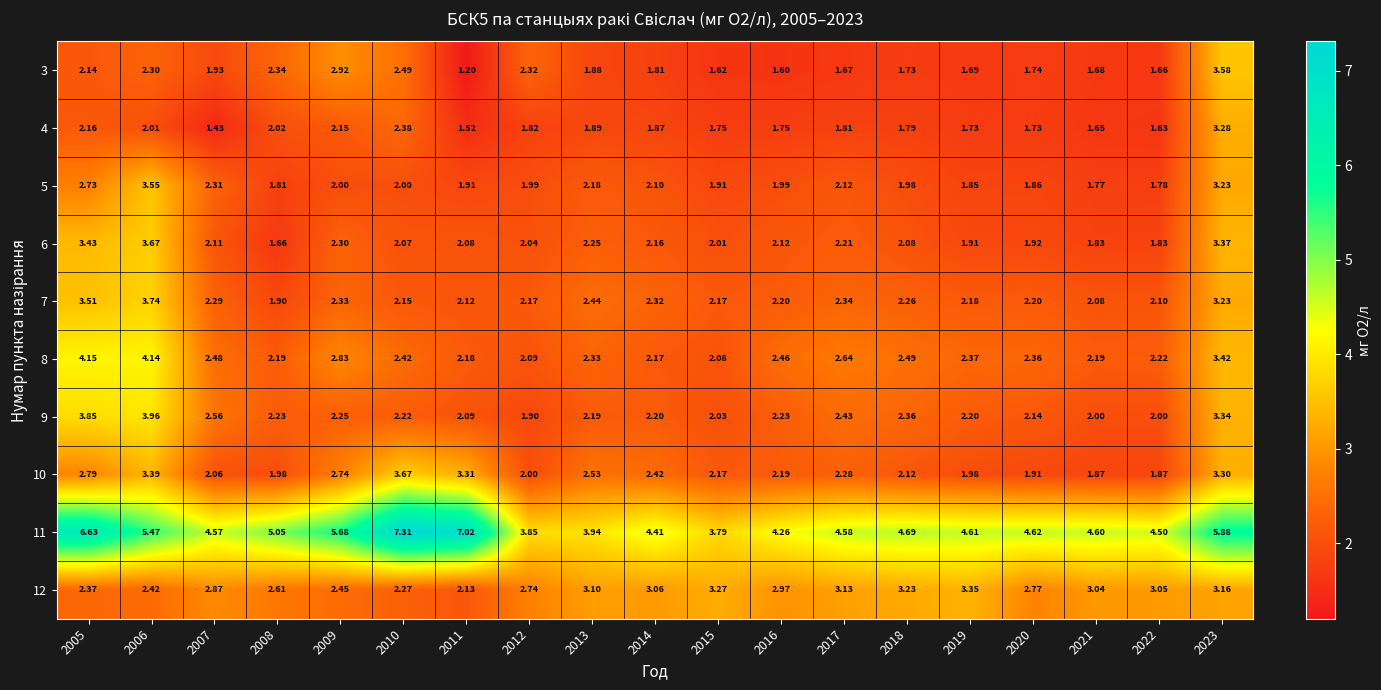

Is the value of 9 at 2016 greater than the value of 10 at 2017?

No